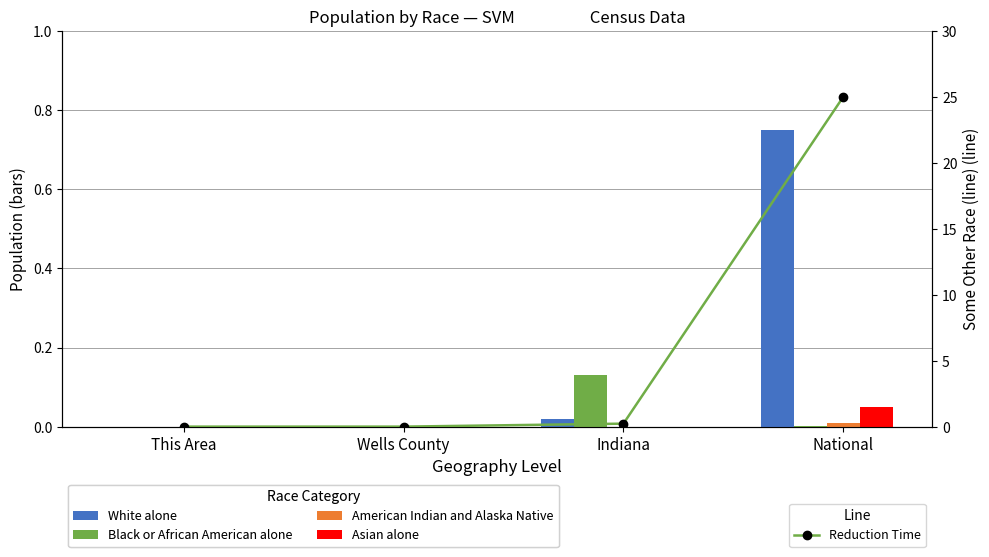

Reading left to right, what are all the values shown in this chart?

White alone: 0.0	0.0	0.0	0.8
Black or African American alone: 0.0	0.0	0.1	0.0
American Indian and Alaska Native: 0.0	0.0	0.0	0.0
Asian alone: 0.0	0.0	0.0	0.0
Reduction Time: 0.0	0.0	0.2	25.0